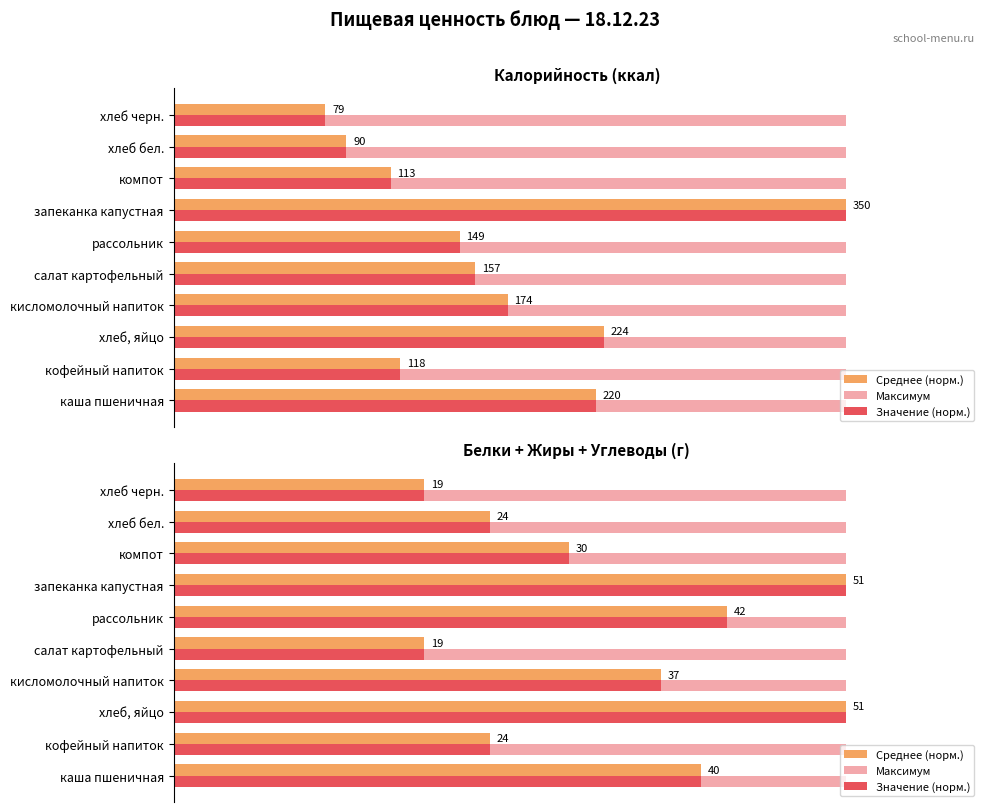

Rank the series by their maximum value, from lowest to highest.

Максимум, Среднее (норм.), Значение (норм.)